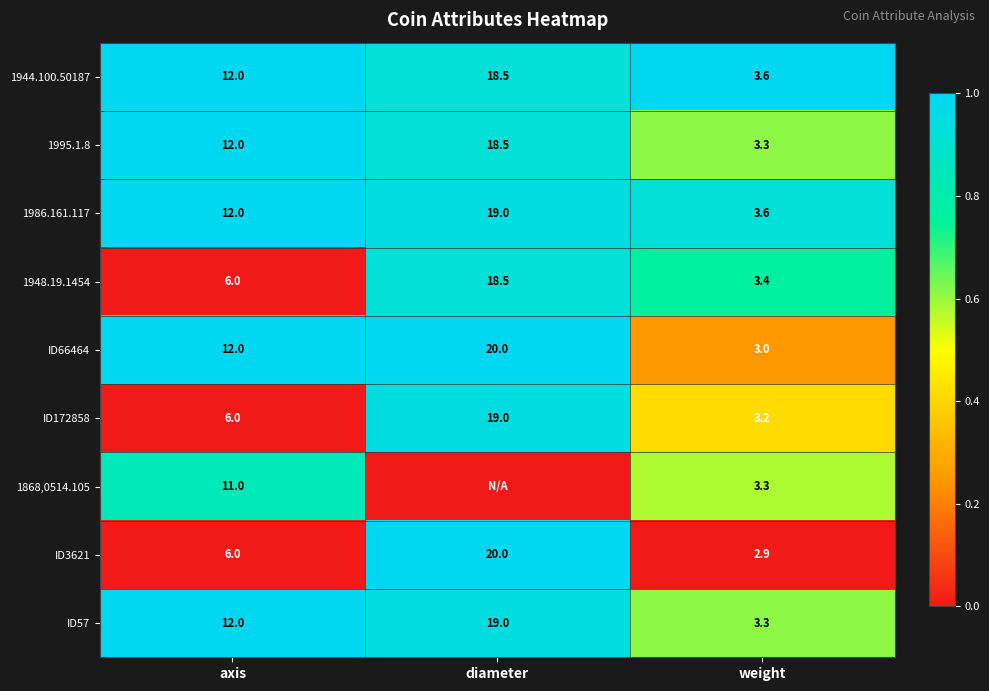

Is it true that ID3621 equals 4.8 at weight?

False